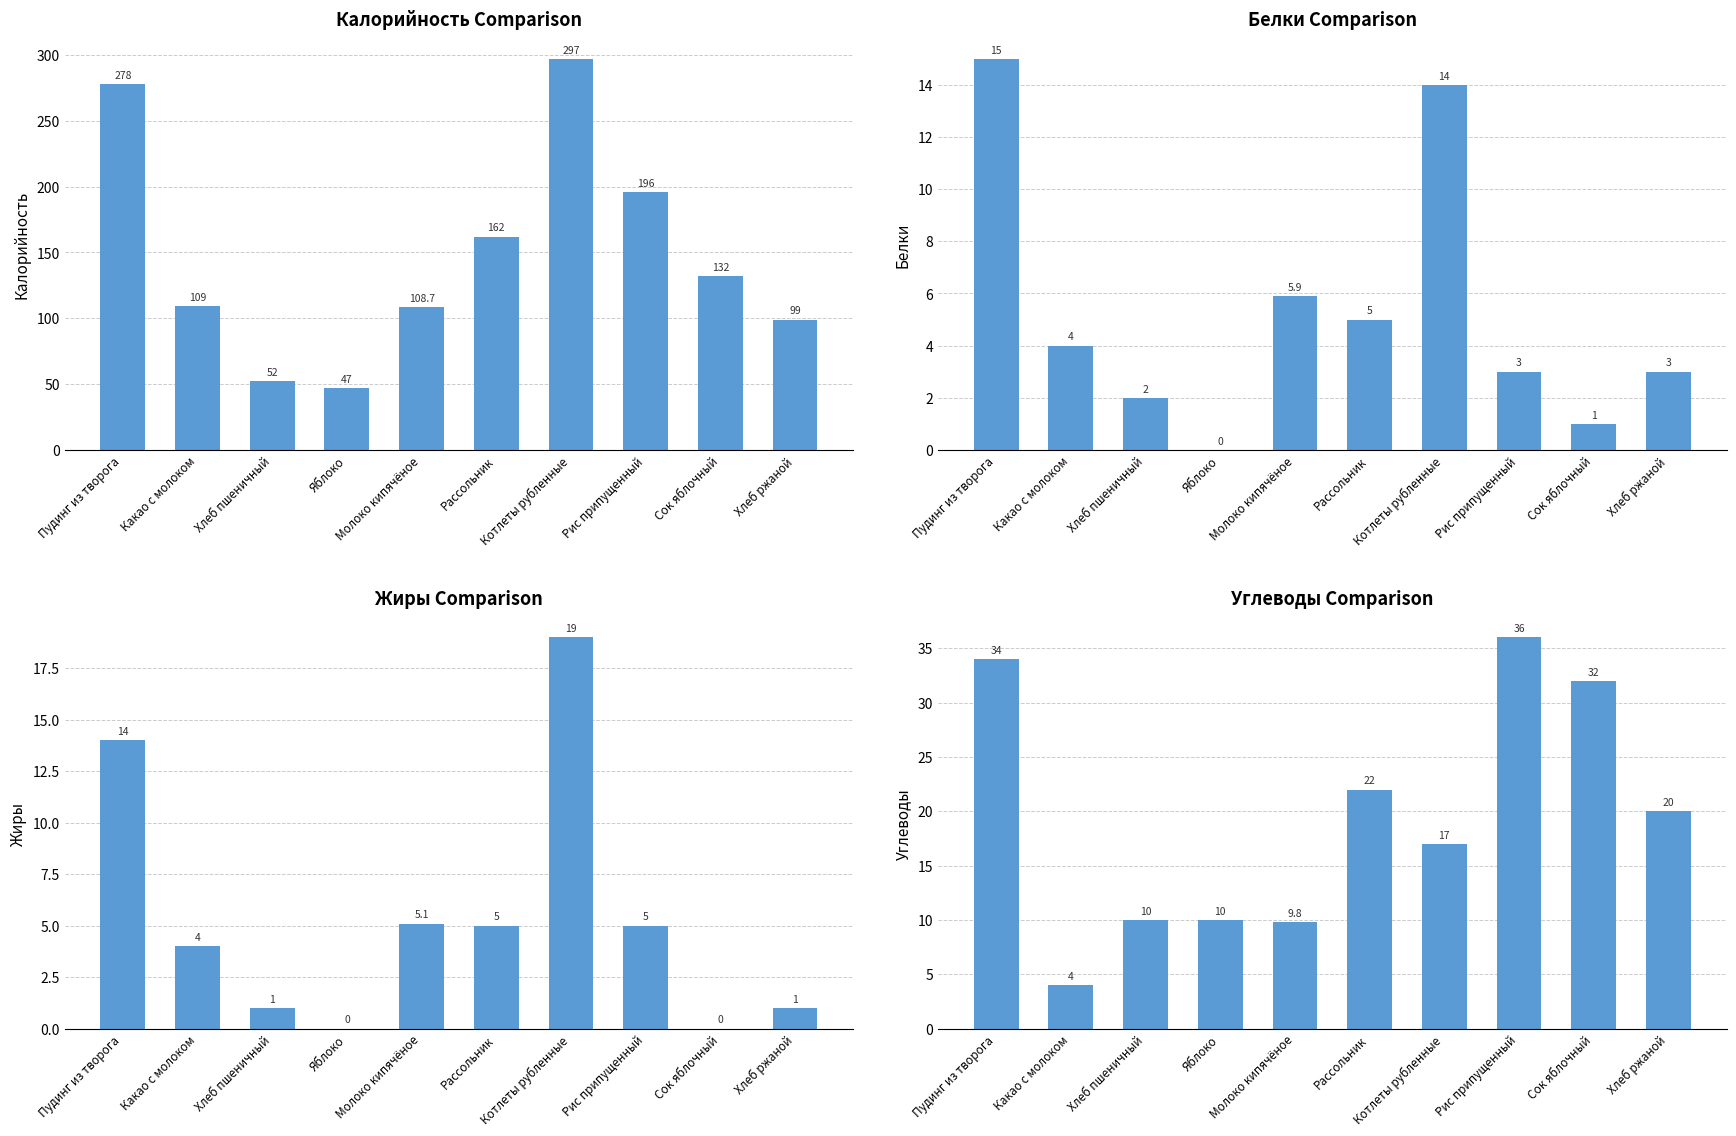

How many values in the Углеводы series are below 20?

5